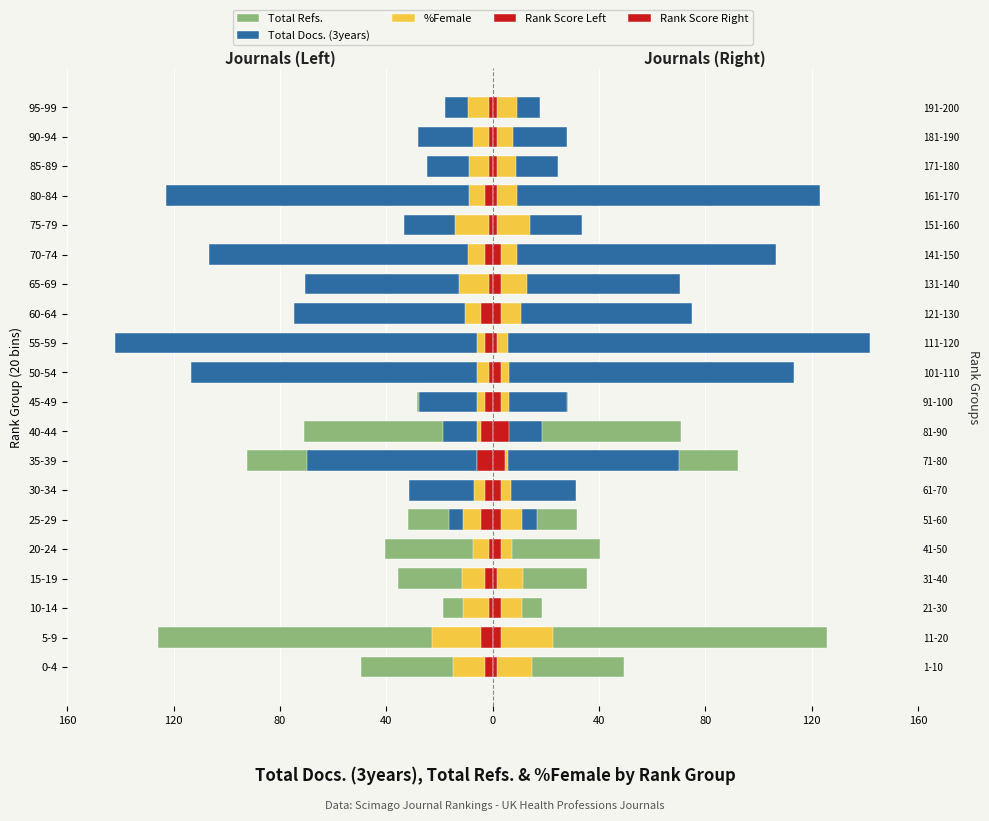

Reading left to right, what are all the values shown in this chart?

Total Refs.: -49.5	-125.8	-18.7	-35.5	-40.4	-31.9	-11.1	-92.5	-71.0	-28.4	-26.6	-35.5	-18.7	-17.6	-26.6	-8.4	-30.7	-6.2	-7.0	-4.5
Total Docs. (3years): -6.4	-11.2	-6.0	-6.4	-5.2	-16.6	-31.4	-69.9	-18.5	-27.8	-113.5	-142.1	-74.9	-70.5	-106.5	-33.5	-123.0	-24.7	-28.1	-18.0
%Female: -15.0	-22.8	-11.0	-11.5	-7.2	-11.0	-7.0	-5.8	-5.8	-6.0	-6.0	-5.8	-10.5	-12.8	-9.2	-14.2	-9.0	-8.8	-7.5	-9.2
Rank Score Left: -3.0	-4.5	-1.5	-3.0	-1.5	-4.5	-3.0	-6.0	-4.5	-3.0	-1.5	-3.0	-4.5	-1.5	-3.0	-1.5	-3.0	-1.5	-1.5	-1.5
Rank Score Right: 1.5	3.0	3.0	1.5	3.0	3.0	3.0	4.5	6.0	3.0	3.0	1.5	3.0	3.0	3.0	1.5	1.5	1.5	1.5	1.5